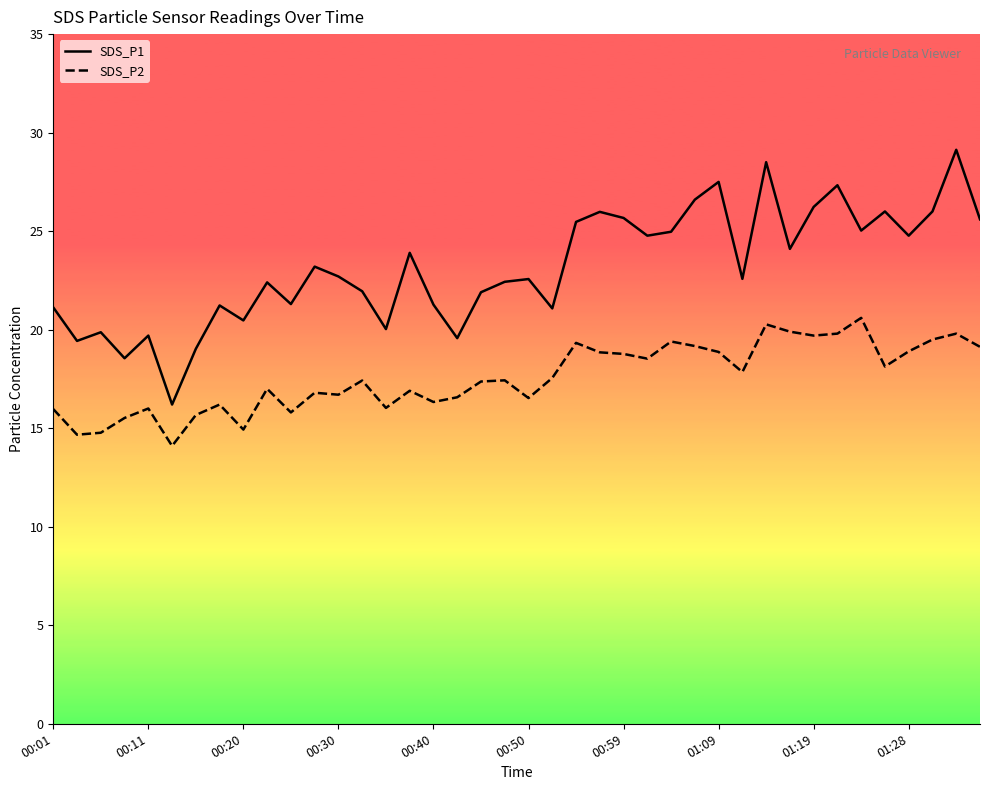

What is the maximum value for SDS_P1?

29.1